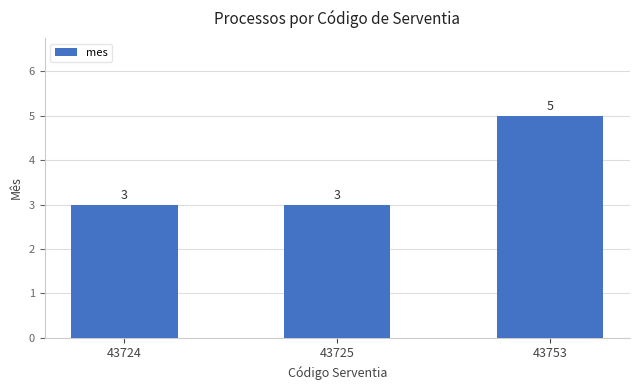

Is it true that the value at 43725 is 2?

False